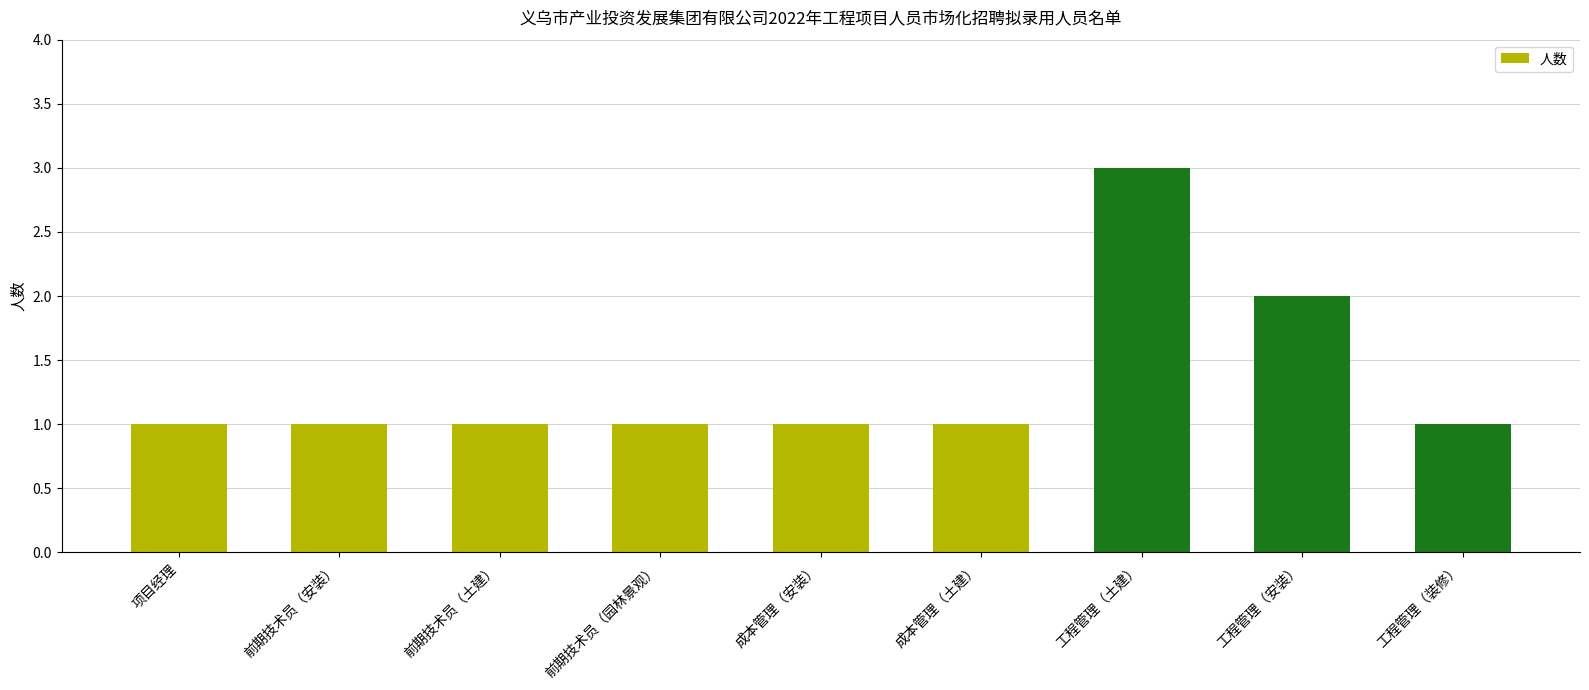

Reading left to right, what are all the values shown in this chart?

项目经理=1	前期技术员（安装）=1	前期技术员（土建）=1	前期技术员（园林景观）=1	成本管理（安装）=1	成本管理（土建）=1	工程管理（土建）=3	工程管理（安装）=2	工程管理（装修）=1